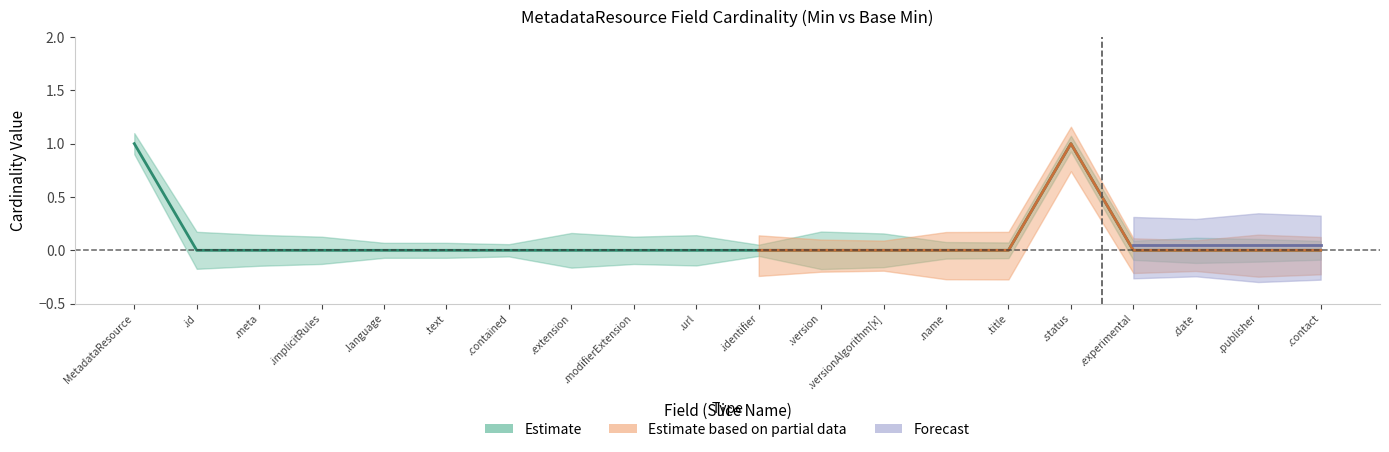

What is the maximum value shown in the chart?

1